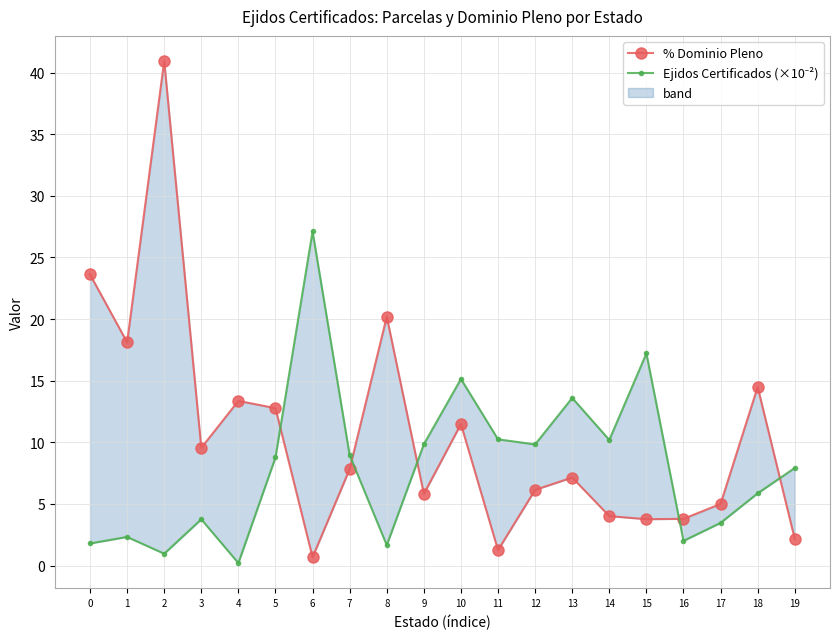

Which series ends up on top after the final intersection of Ejidos Certificados (×10⁻²) and % Dominio Pleno?

Ejidos Certificados (×10⁻²)